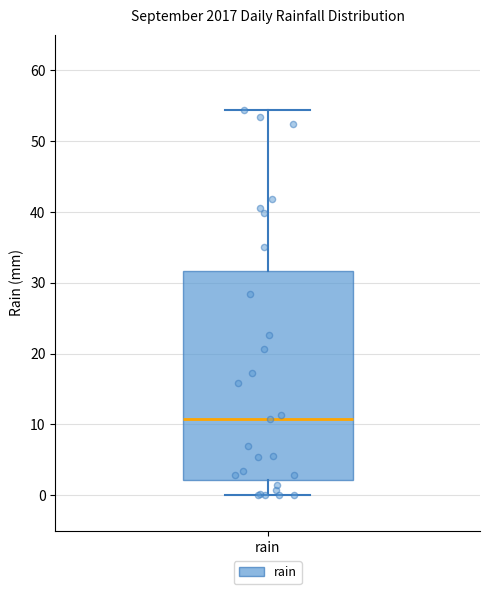

Where is the lower edge of the box for rain on the y-axis? The values are not printed on the chart, so give them approximately, as read against the axis.

2